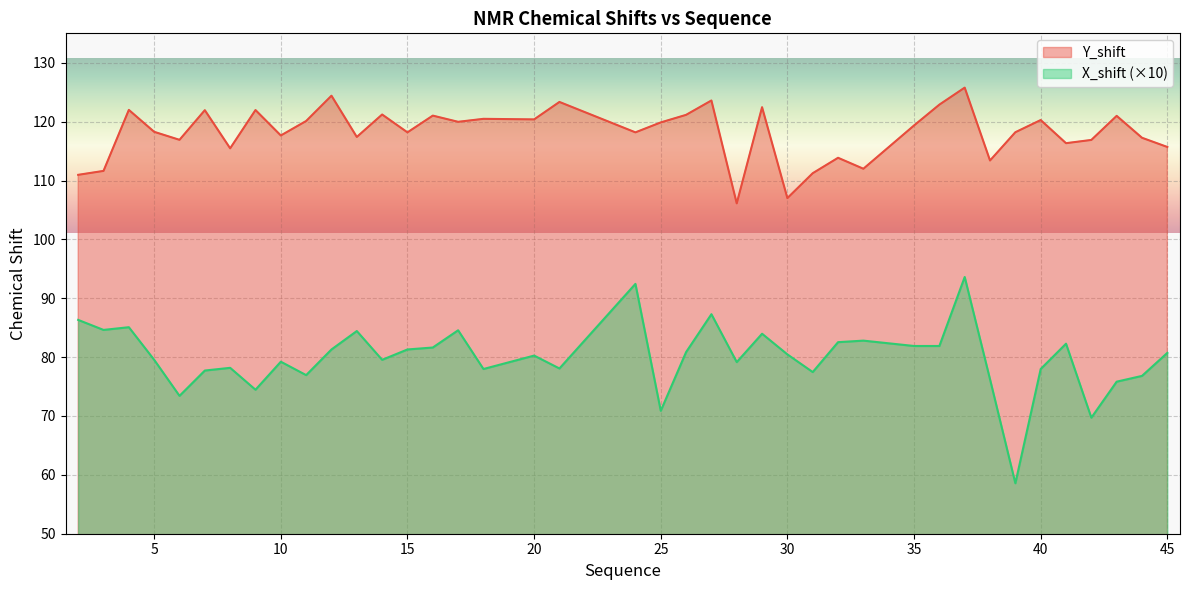

Reading right to left, list all the values displayed in this chart.

Y_shift: 115.7	117.3	121.0	116.9	116.3	120.3	118.2	113.4	125.8	122.9	119.3	112.0	113.9	111.2	107.0	122.5	106.1	123.6	121.2	119.9	118.2	123.3	120.4	120.5	120.0	121.0	118.2	121.2	117.4	124.4	120.1	117.6	122.0	115.5	121.9	116.9	118.3	122.0	111.6	111.0
X_shift: 80.7	76.8	75.8	69.7	82.3	78.0	58.6	76.2	93.6	81.9	81.9	82.8	82.5	77.5	80.5	84.0	79.2	87.3	80.9	70.9	92.4	78.1	80.3	78.0	84.6	81.6	81.3	79.5	84.4	81.3	76.9	79.2	74.5	78.2	77.7	73.4	79.5	85.1	84.6	86.3